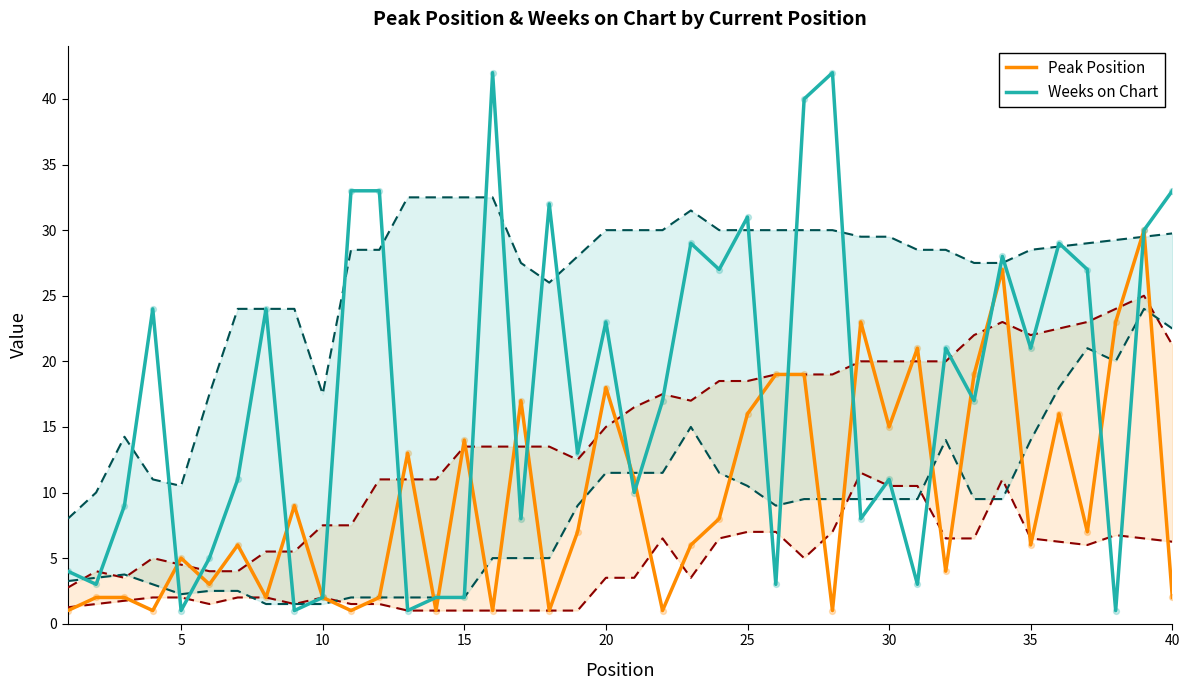

What is the maximum value for Weeks on Chart?

42